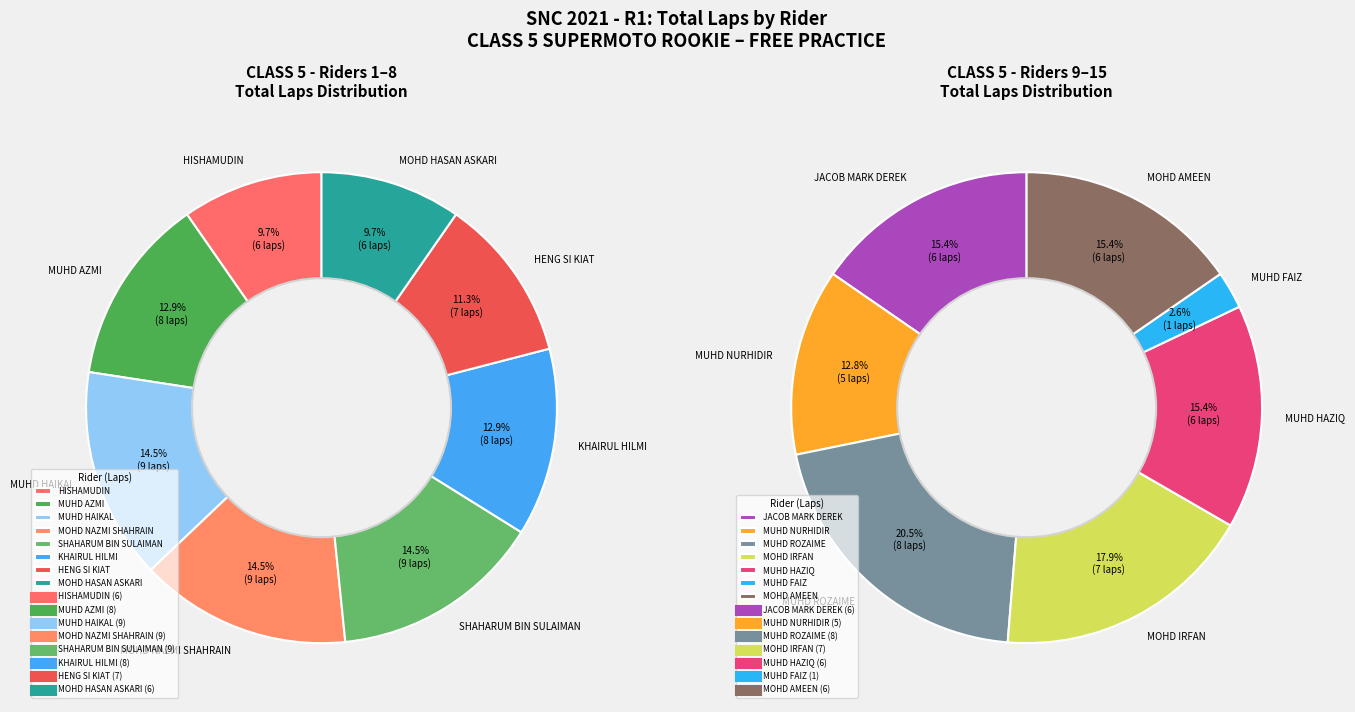

Count the number of slices in the pie.

15